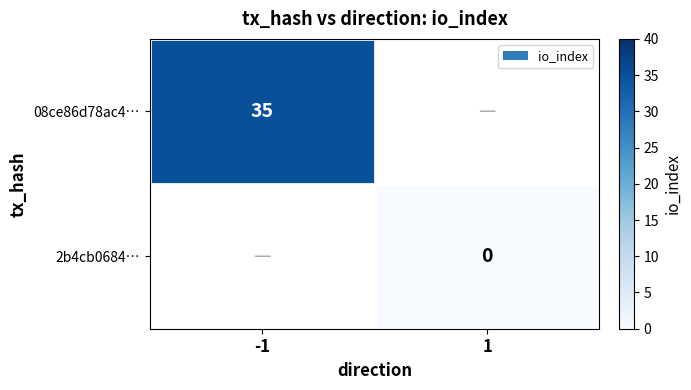

Count the number of categories in the chart.

2